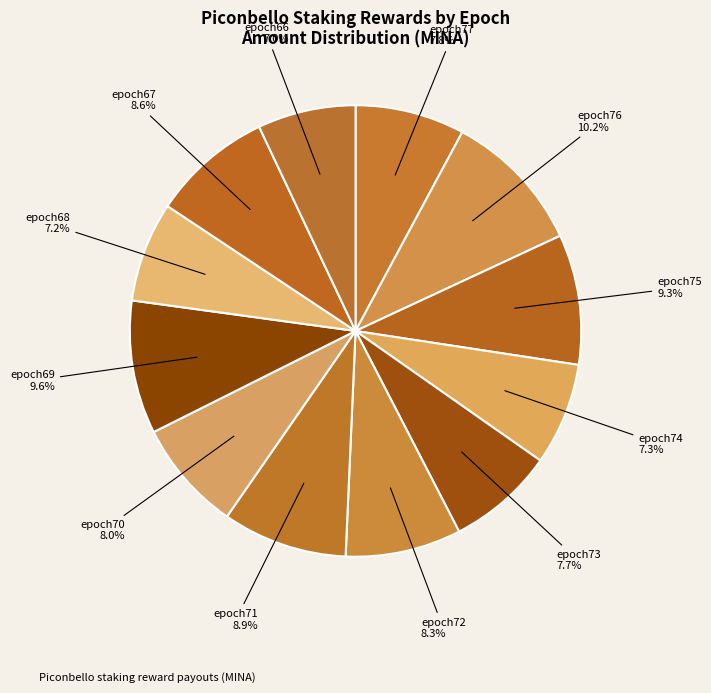

To the nearest percent, what is the difference between the largest and smallest slice percentages?

3%